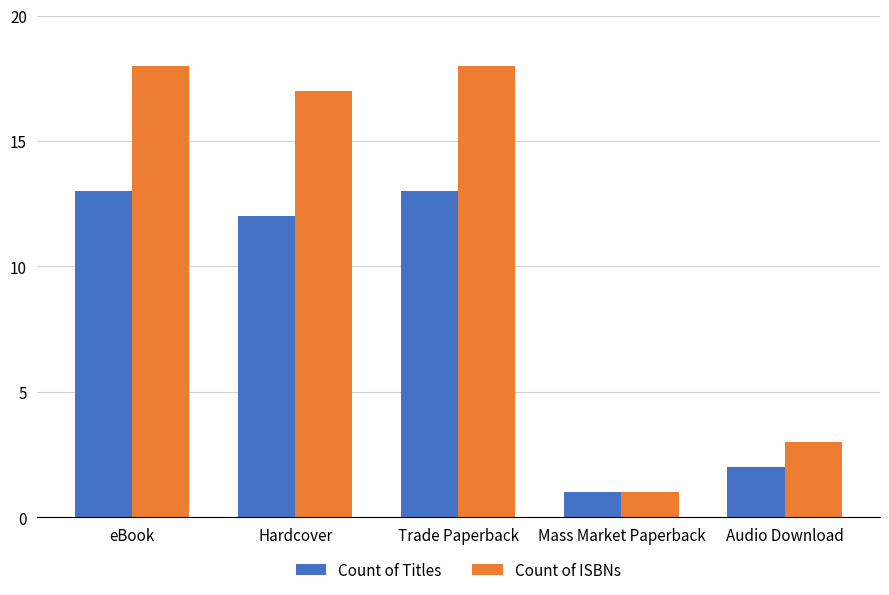

True or false: Count of Titles has a value of 13 at Trade Paperback.

True